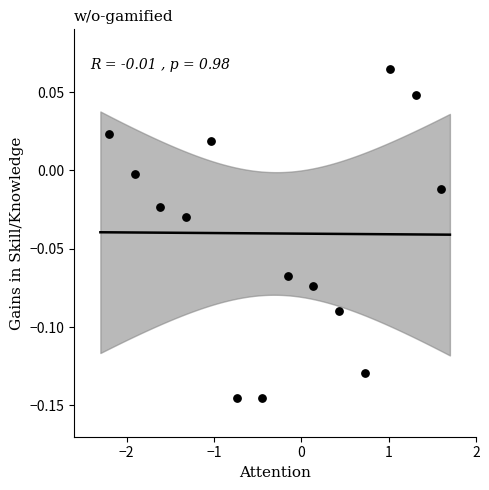

What is the range of X values (max minus min)?

3.8